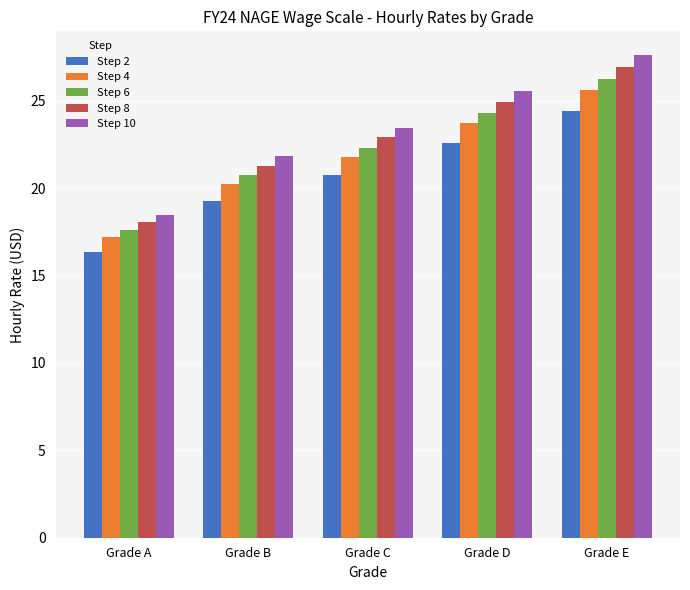

What is the difference between the maximum and second lowest values in the Step 8 series?

5.7